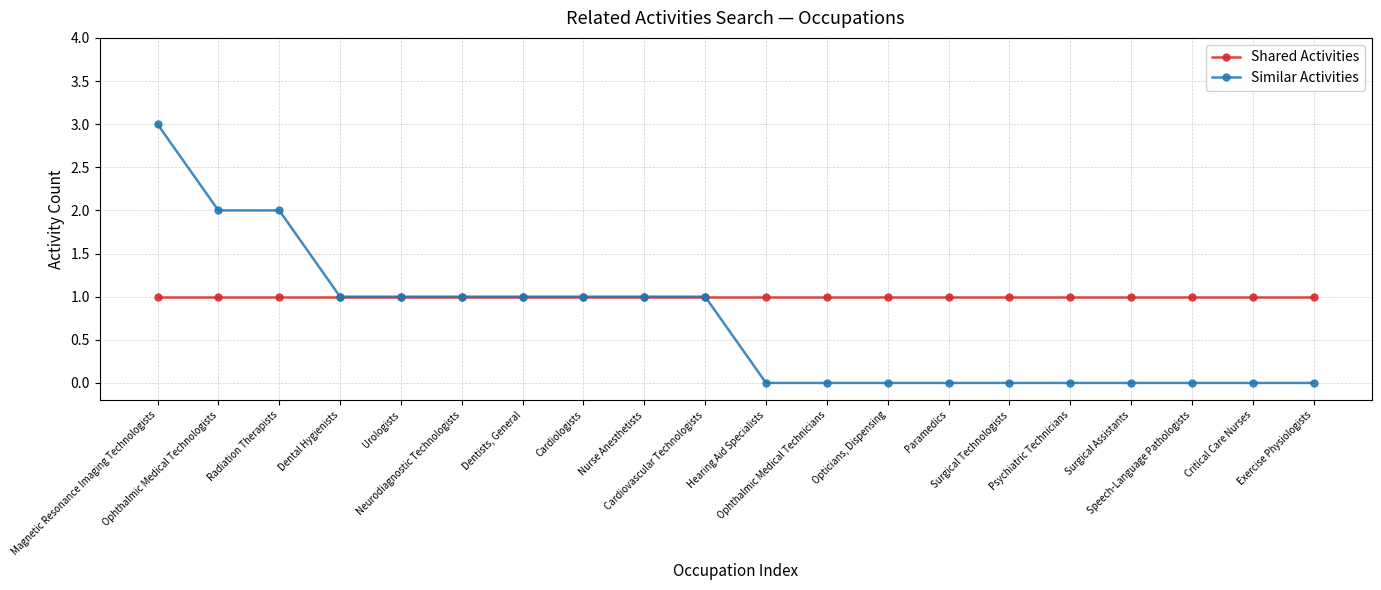

Which series has the largest range (max minus min)?

Similar Activities